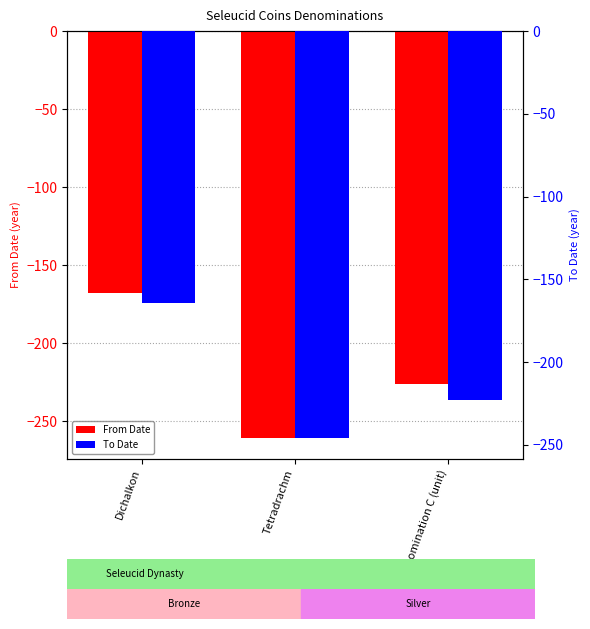

Where does the To Date series first go above -223?

Dichalkon